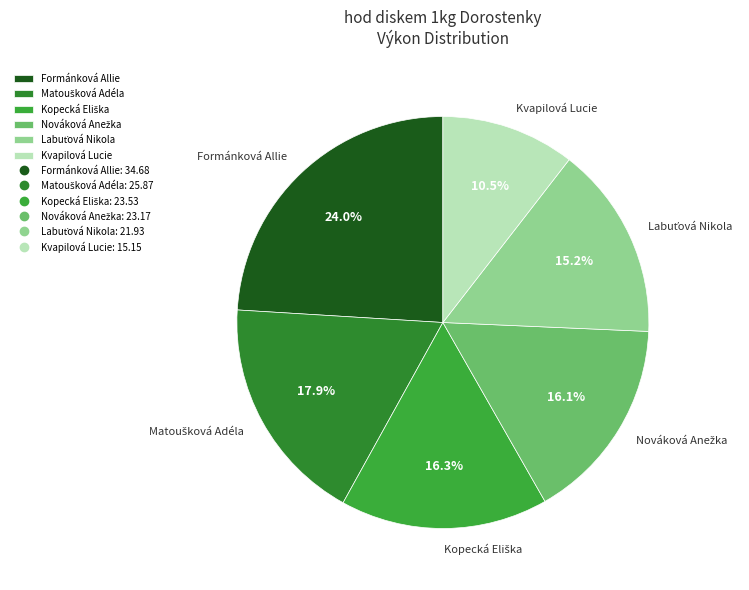

Count the number of slices in the pie.

6